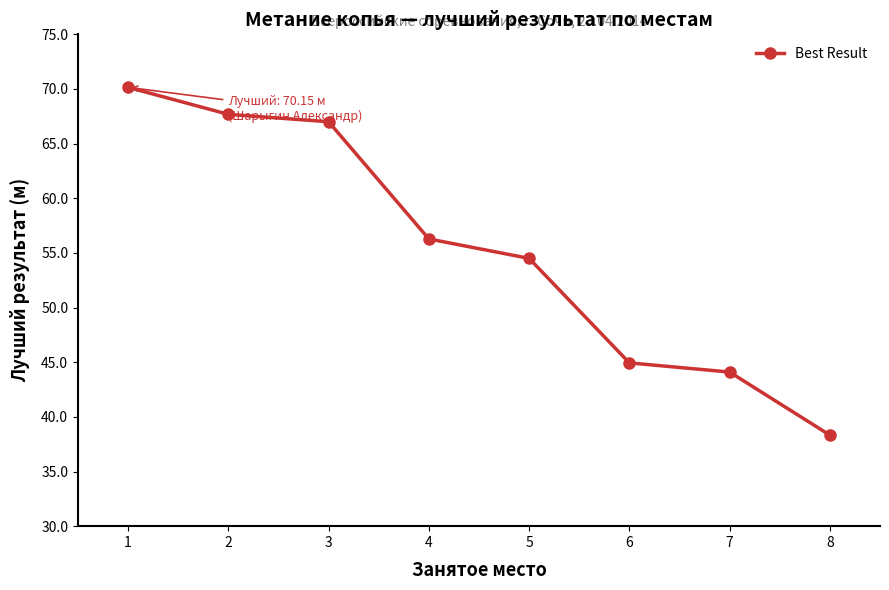

Reading right to left, what are all the values shown in this chart?

8=38.3	7=44.1	6=44.9	5=54.5	4=56.3	3=67.0	2=67.7	1=70.2